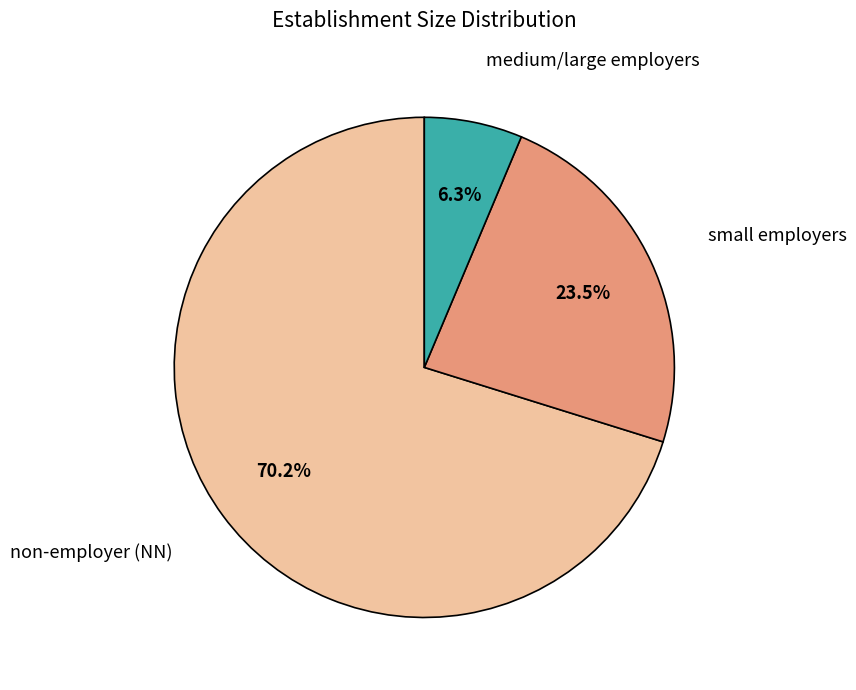

Rank the categories by value from highest to lowest.

non-employer (NN), small employers, medium/large employers